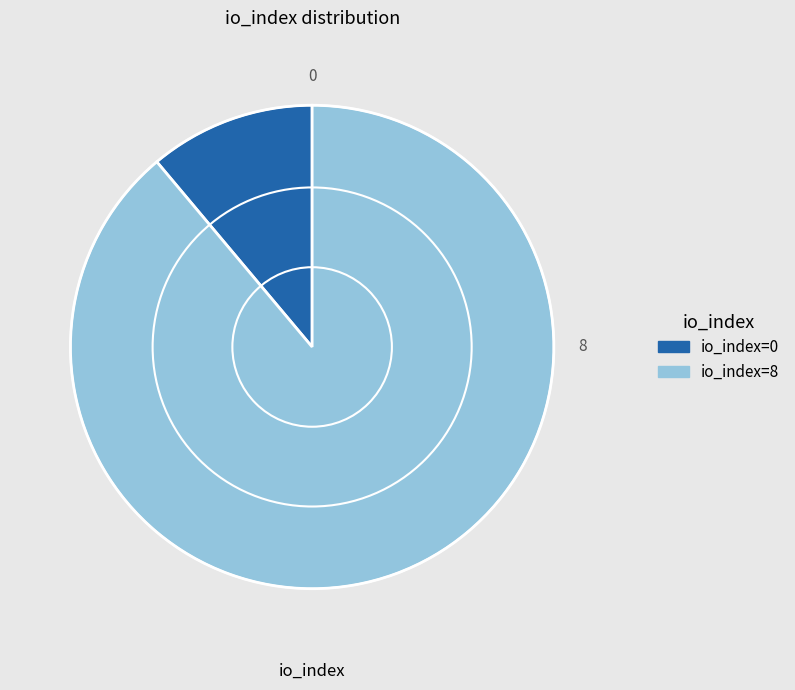

Which slice is the smallest?

io_index=0